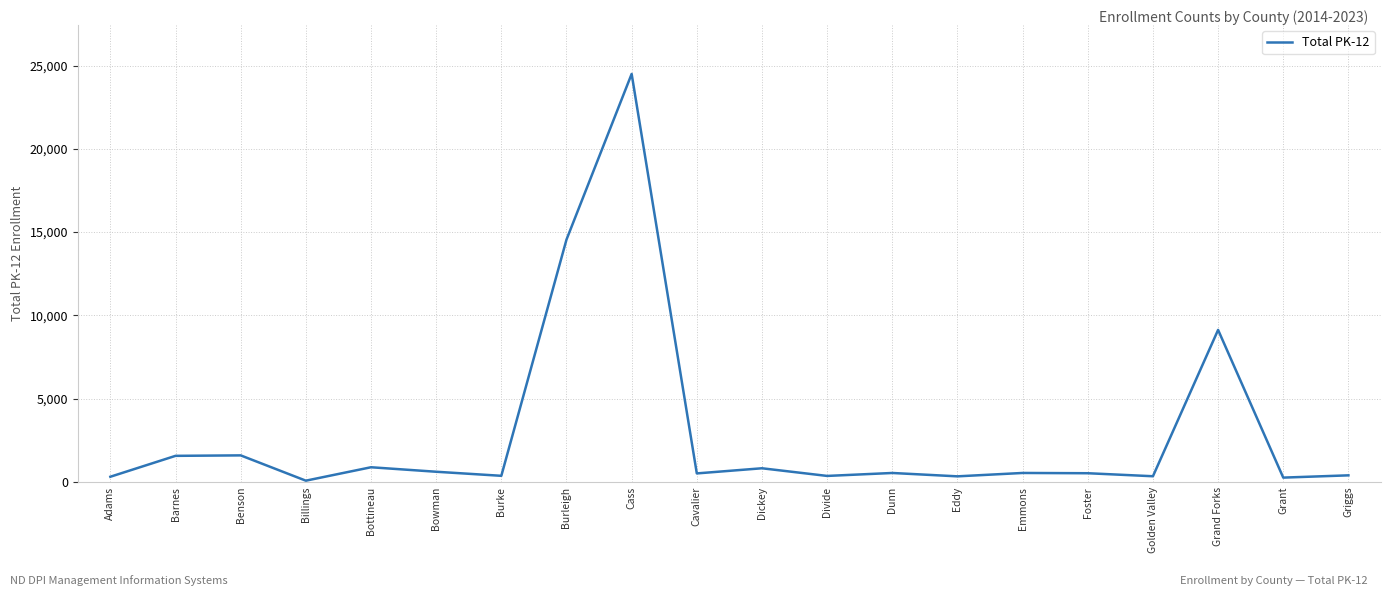

The value at Bowman is 609. True or false?

True